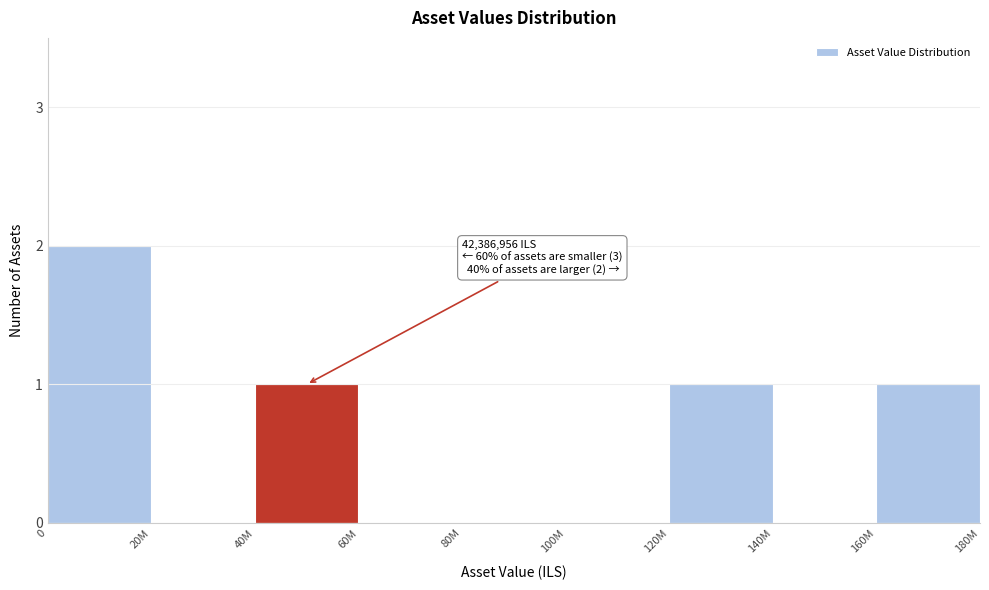

Reading left to right, what are all the values shown in this chart?

0=2	20M=0	40M=1	60M=0	80M=0	100M=0	120M=1	140M=0	160M=1